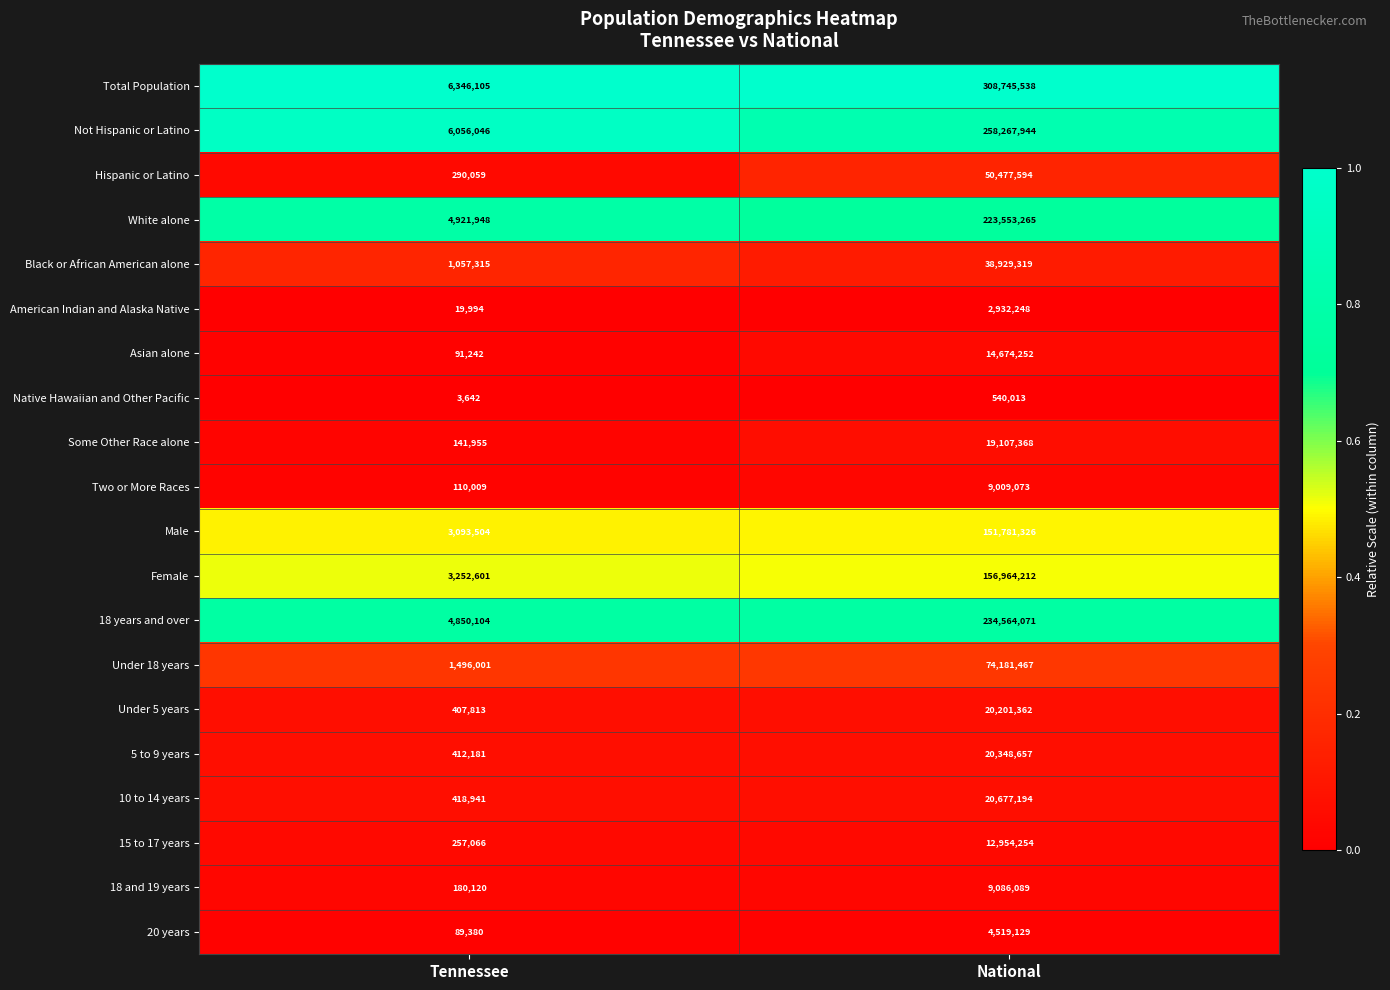

List the series in order of their peak value, highest first.

Total Population, Not Hispanic or Latino, 18 years and over, White alone, Female, Male, Under 18 years, Hispanic or Latino, Black or African American alone, 10 to 14 years, 5 to 9 years, Under 5 years, Some Other Race alone, Asian alone, 15 to 17 years, 18 and 19 years, Two or More Races, 20 years, American Indian and Alaska Native, Native Hawaiian and Other Pacific